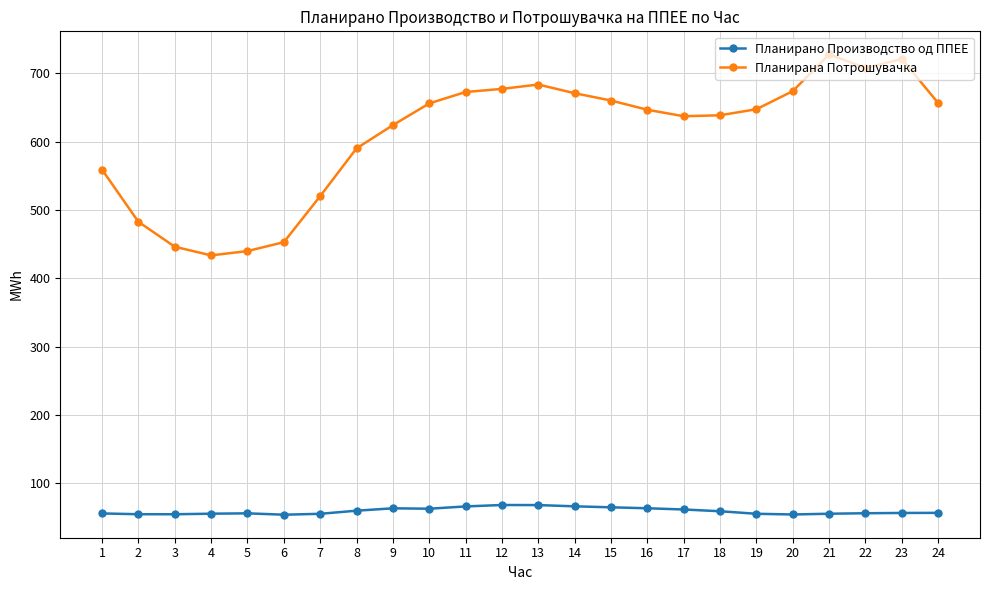

What is the spread (max minus min) of values at 7?

464.5